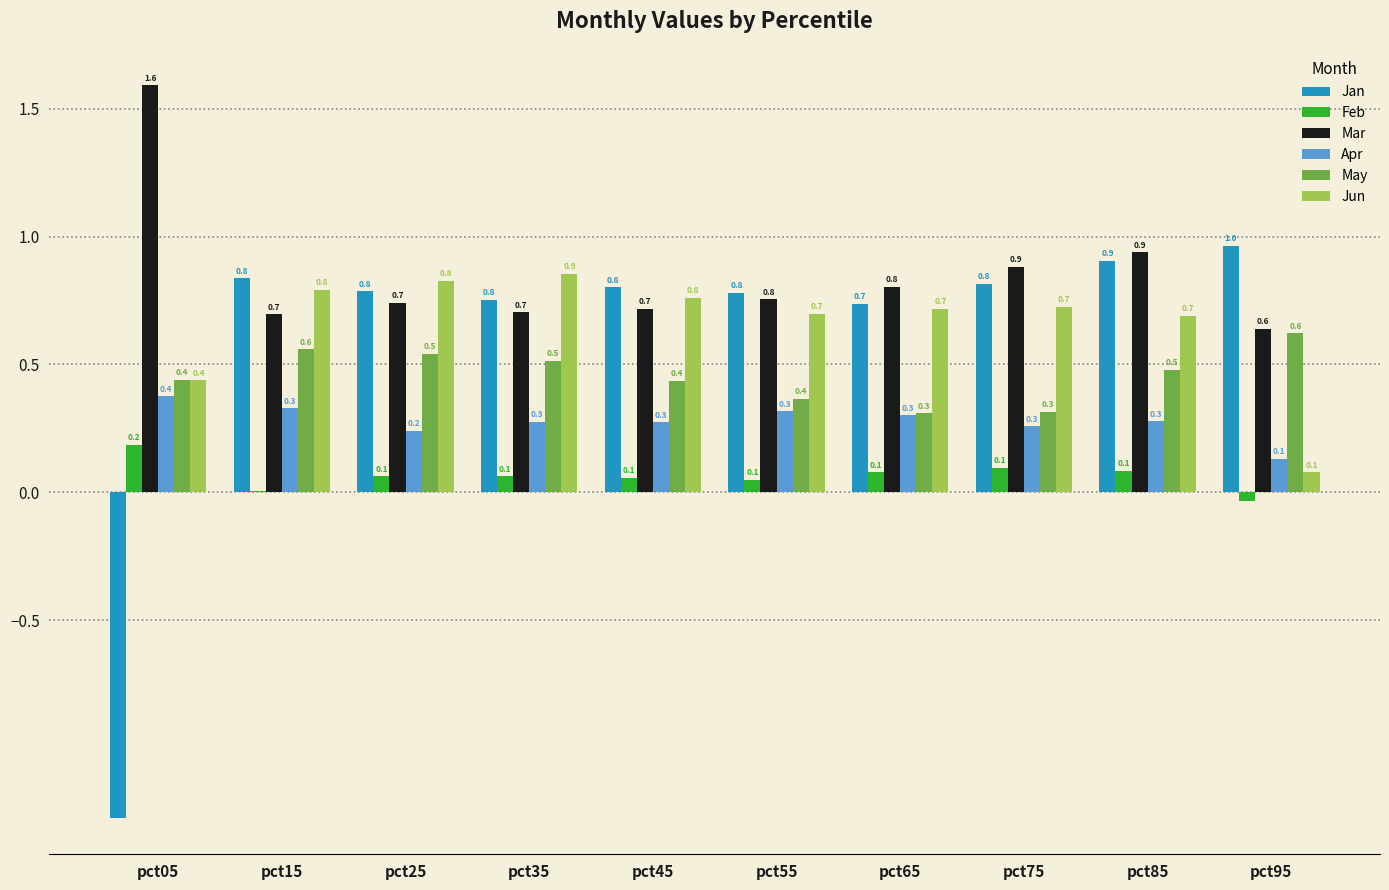

How many series are shown in this chart?

6